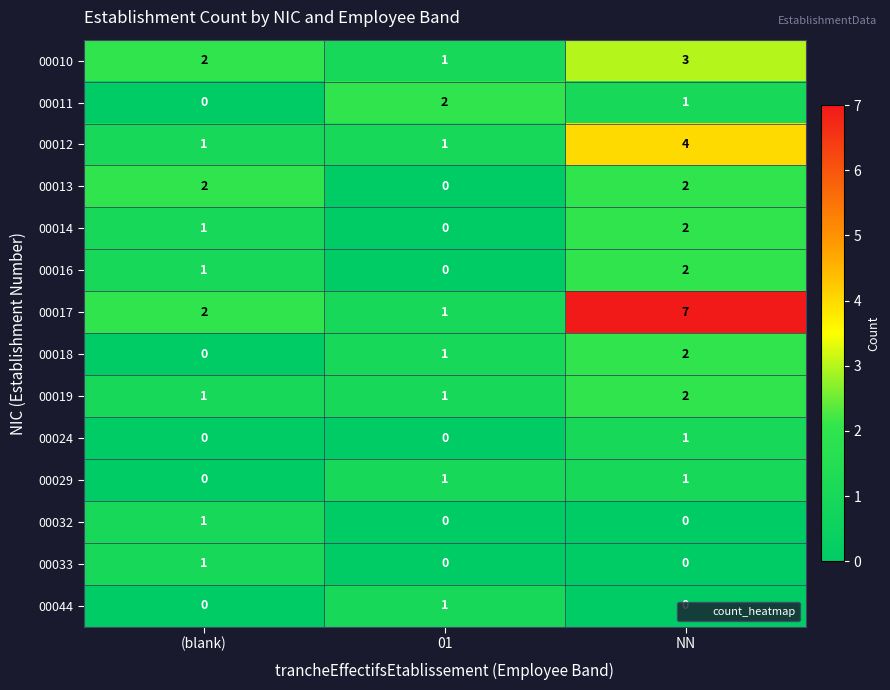

The value of 00016 at NN is 1. True or false?

False